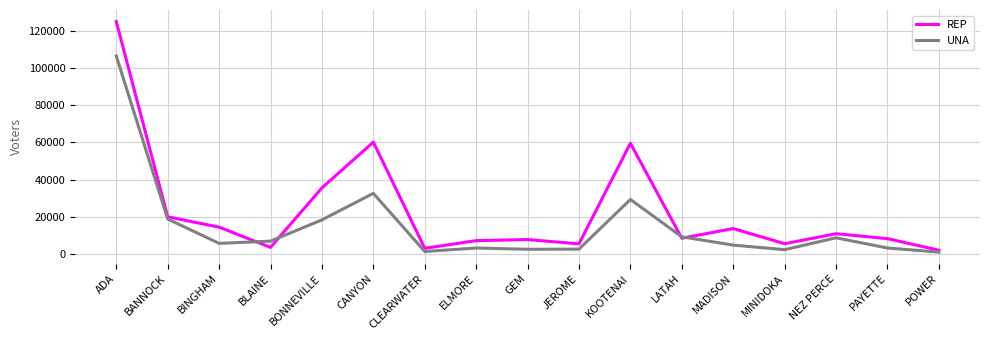

What are all the series names shown in the legend?

REP, UNA